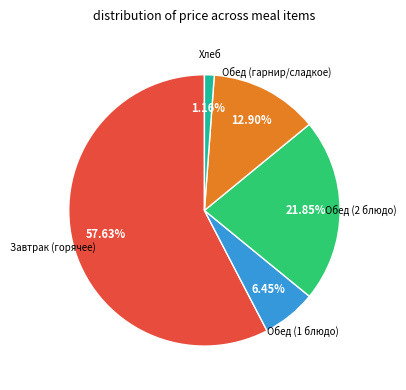

Is there any slice that represents more than half of the pie?

Yes